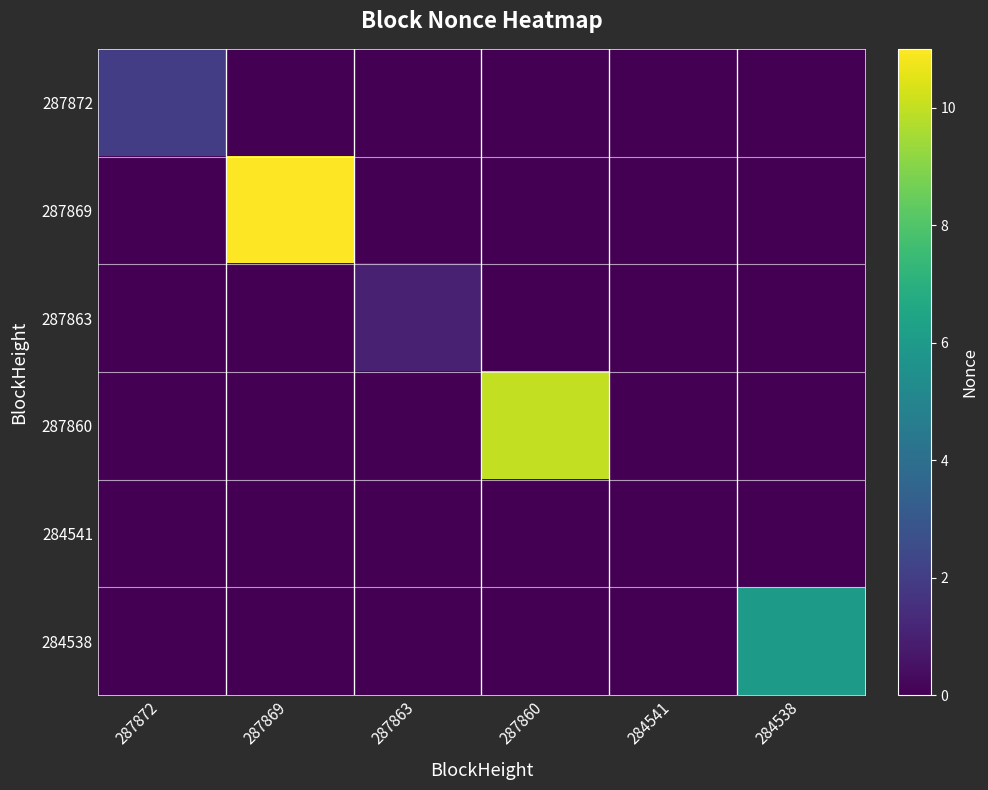

At which category is the sum across all series the highest?

287869